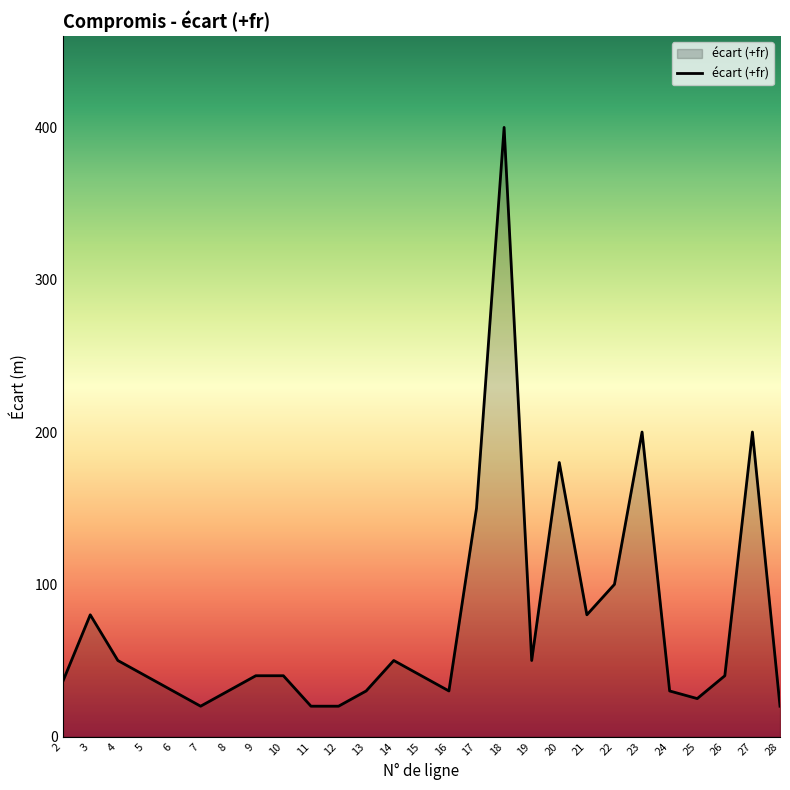

Reading right to left, transcribe all the data shown in this chart.

28=20	27=200	26=40	25=25	24=30	23=200	22=100	21=80	20=180	19=50	18=400	17=150	16=30	15=40	14=50	13=30	12=20	11=20	10=40	9=40	8=30	7=20	6=30	5=40	4=50	3=80	2=36